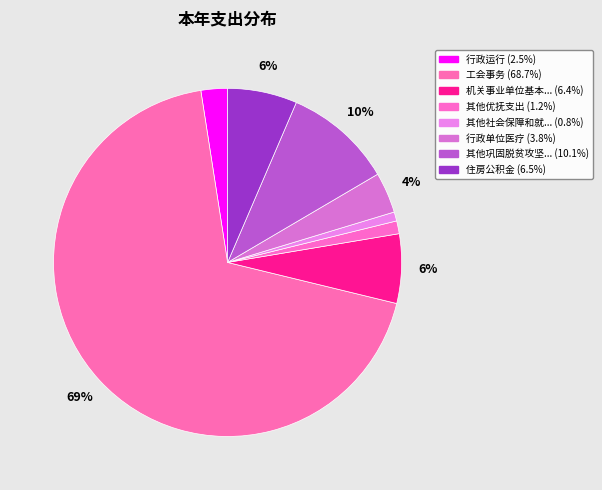

How many slices are in this pie chart?

8